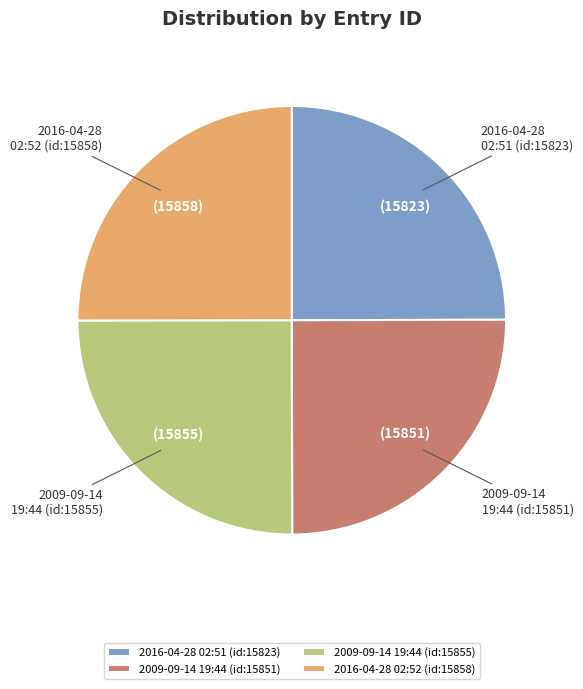

Is there any slice that represents more than half of the pie?

No